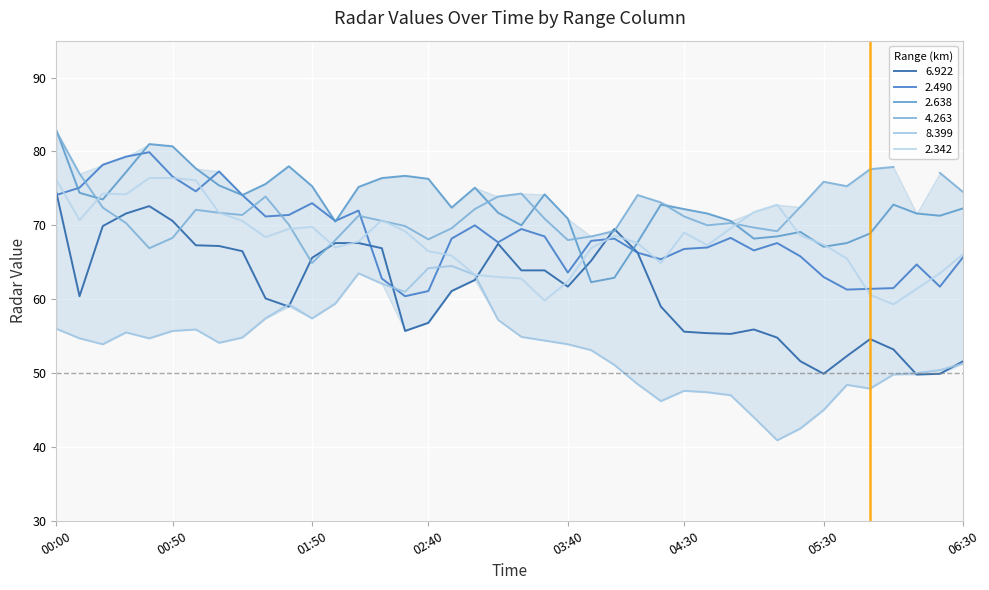

Does the chart display data point markers on the line(s)?

No